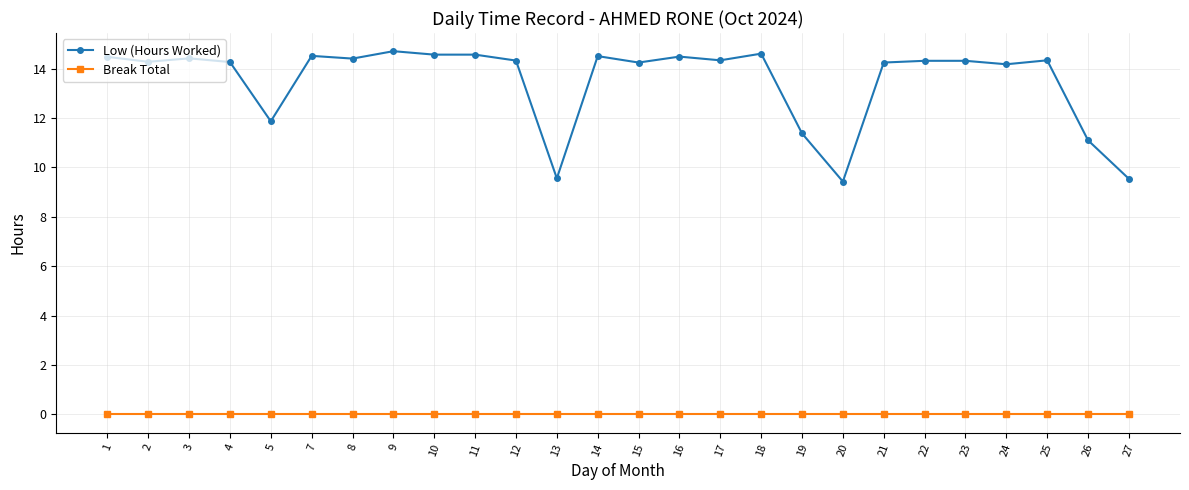

How many lines are shown in the chart?

2